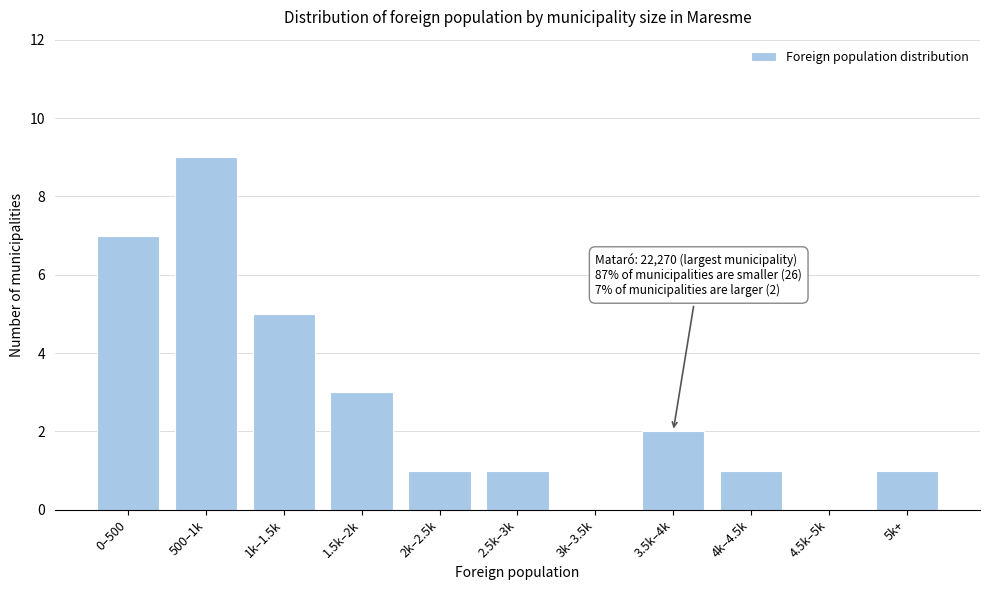

Reading left to right, transcribe all the data shown in this chart.

0–500=7	500–1k=9	1k–1.5k=5	1.5k–2k=3	2k–2.5k=1	2.5k–3k=1	3k–3.5k=0	3.5k–4k=2	4k–4.5k=1	4.5k–5k=0	5k+=1